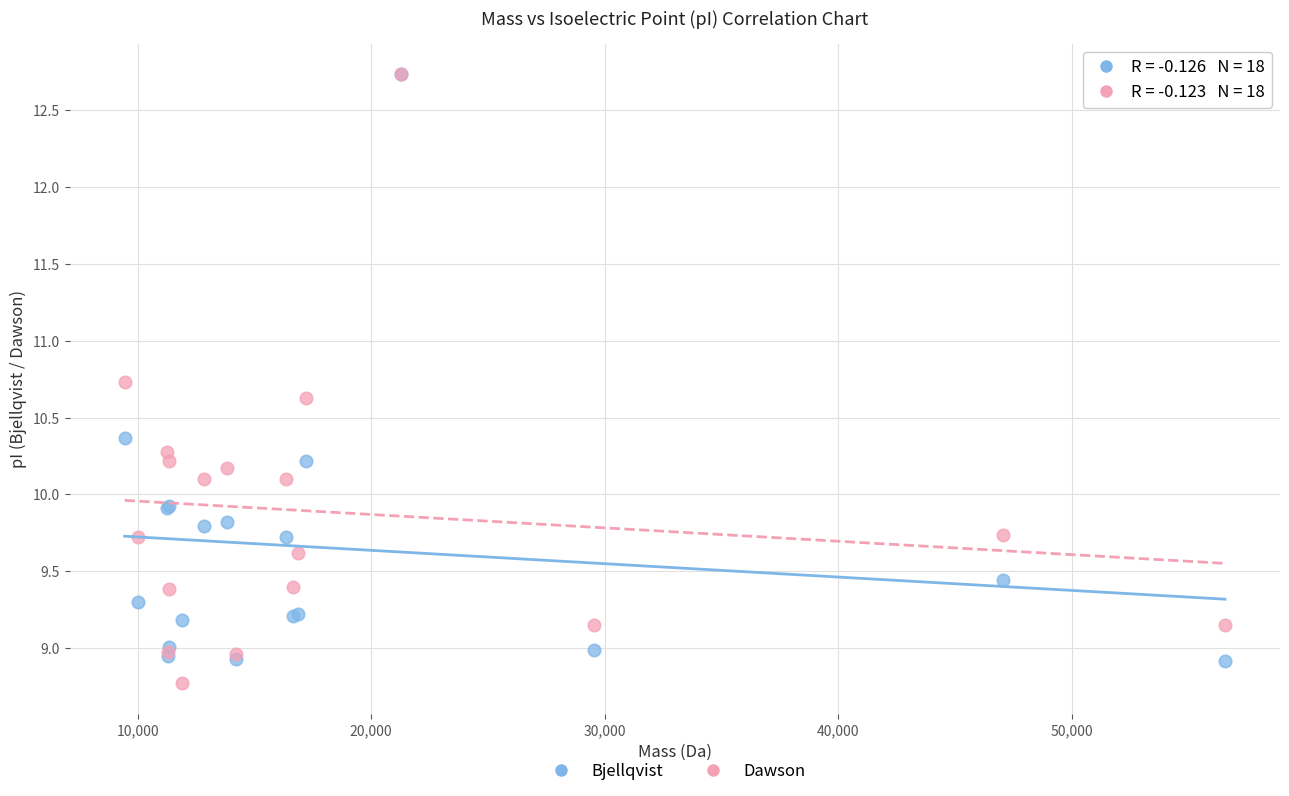

Which series reaches the minimum Y coordinate?

Dawson